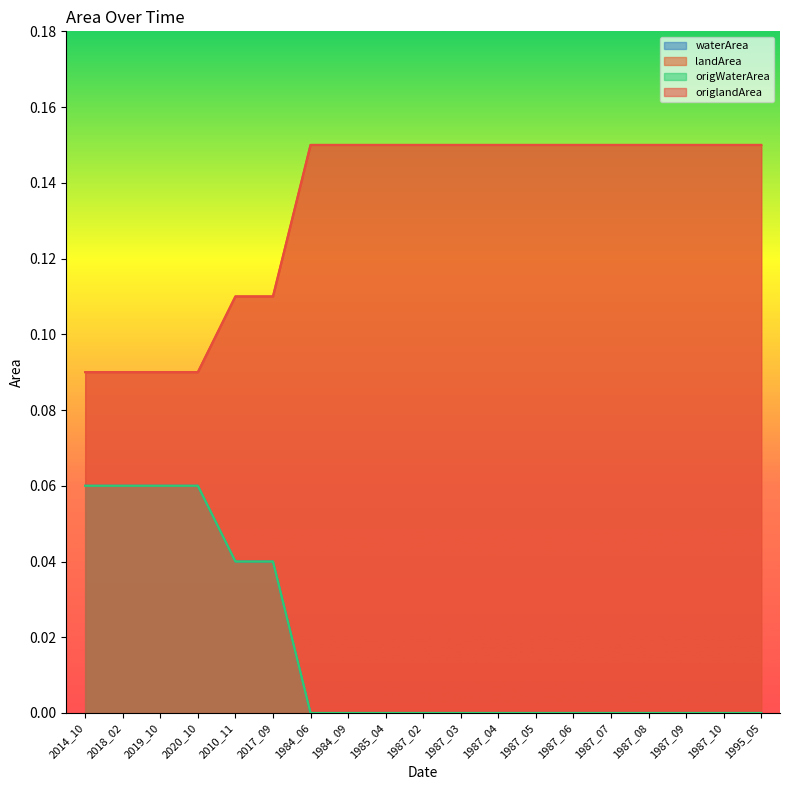

What is the value of the origWaterArea point at the 4th from the left?

0.1